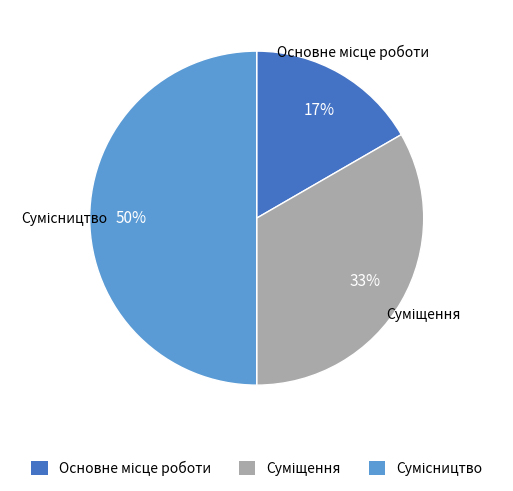

To the nearest percent, what is the average slice percentage?

33%